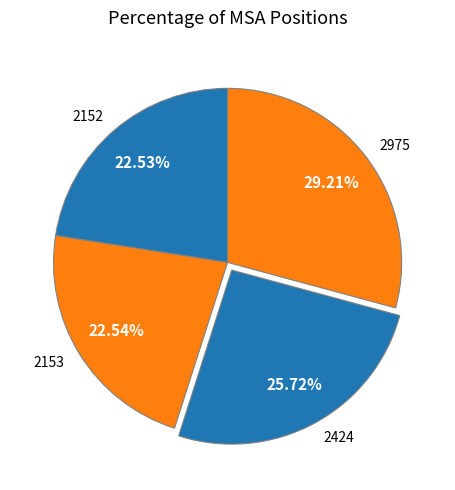

To the nearest percent, what is the average slice percentage?

25%